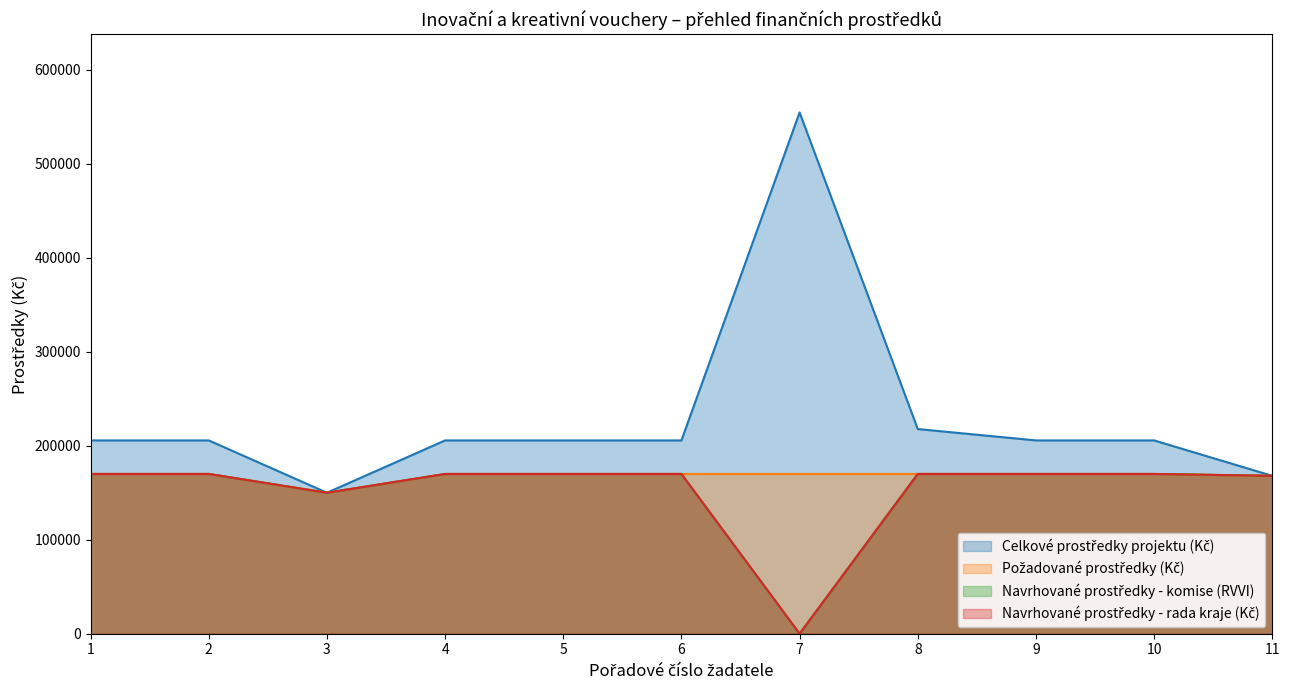

The value of Navrhované prostředky - rada kraje (Kč) at 2 is 170000.0. True or false?

True